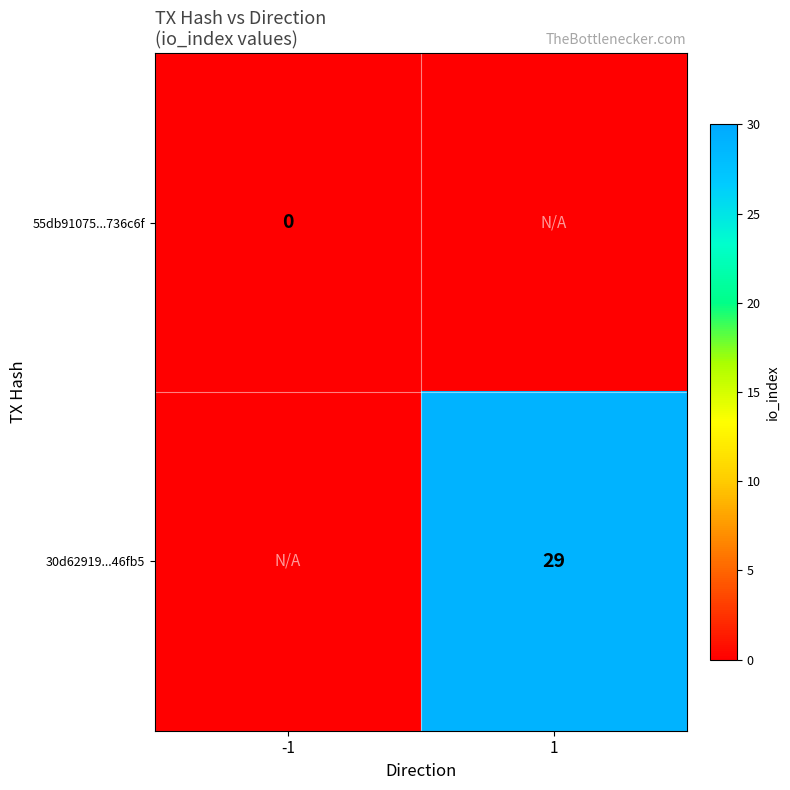

The value of 30d62919...46fb5 at 1 is 29. True or false?

True